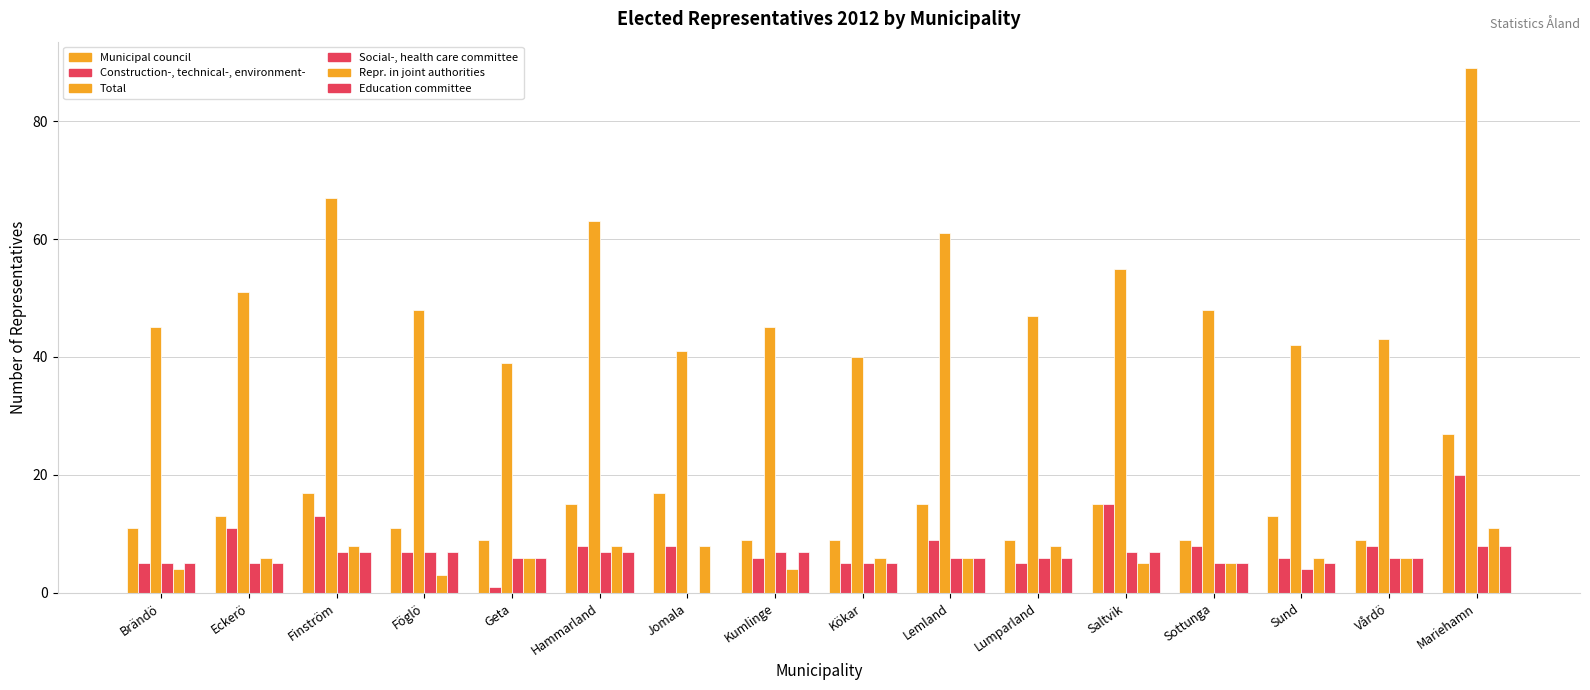

How many distinct data groups are displayed?

6